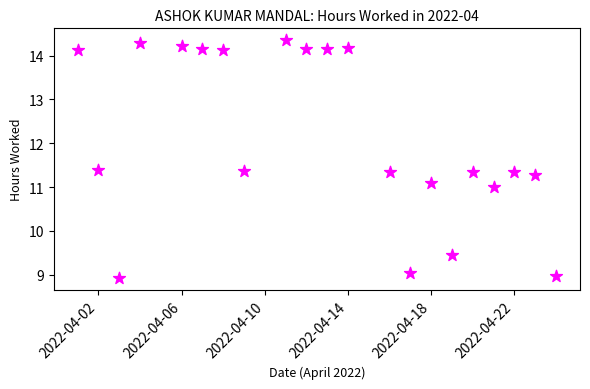

What is the range of X values (max minus min)?

23.0